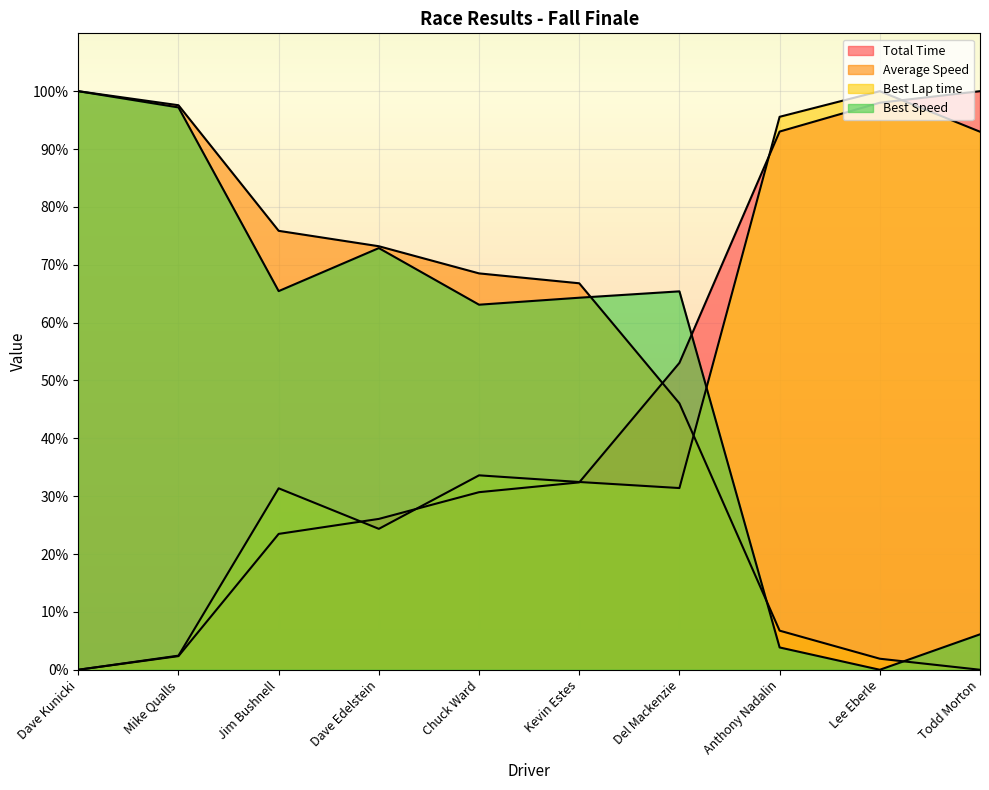

What is the label of the 6th point from the left?

Kevin Estes